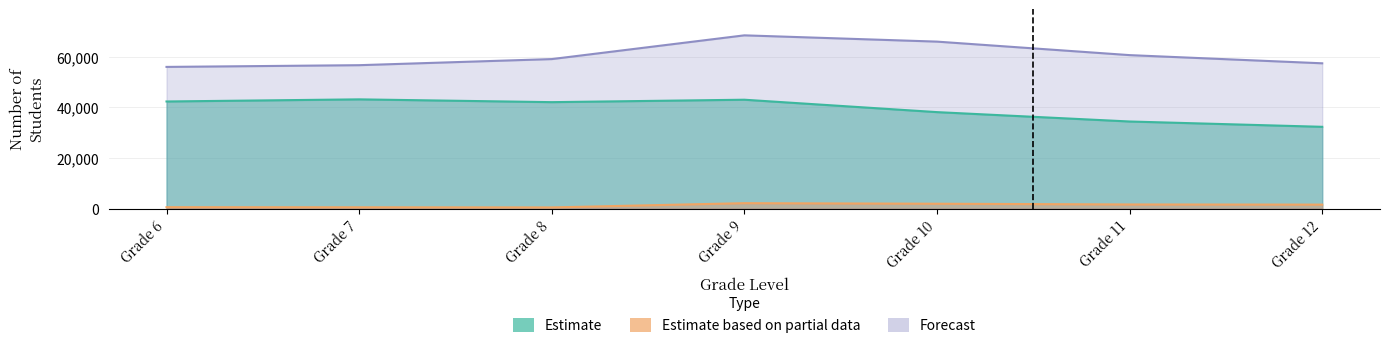

How many interior local peaks does the Estimate based on partial data series have?

1